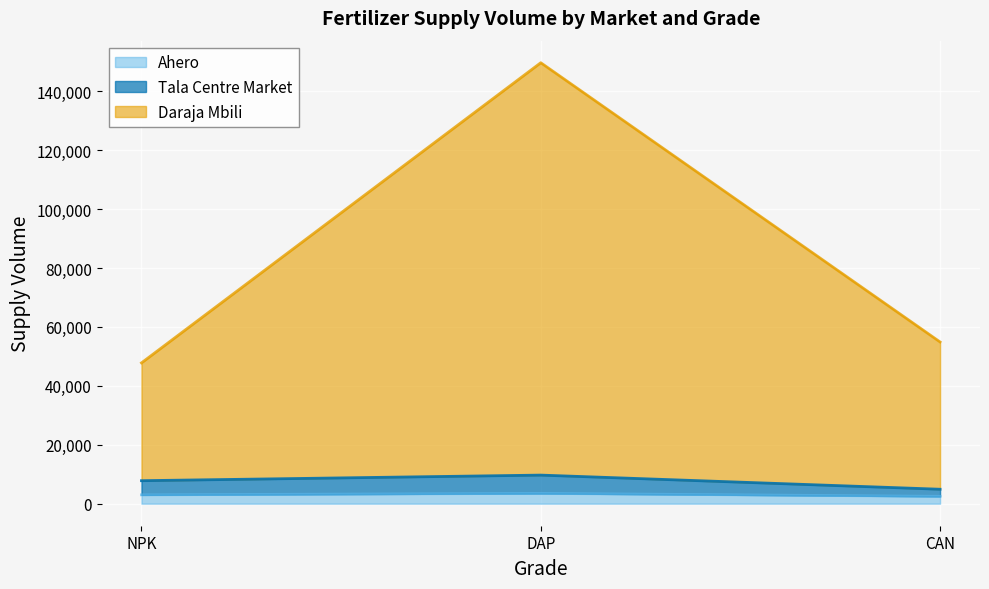

Reading right to left, transcribe all the data shown in this chart.

Ahero: 2500	3500	3000
Tala Centre Market: 4900	9700	7800
Daraja Mbili: 54900	149700	47800